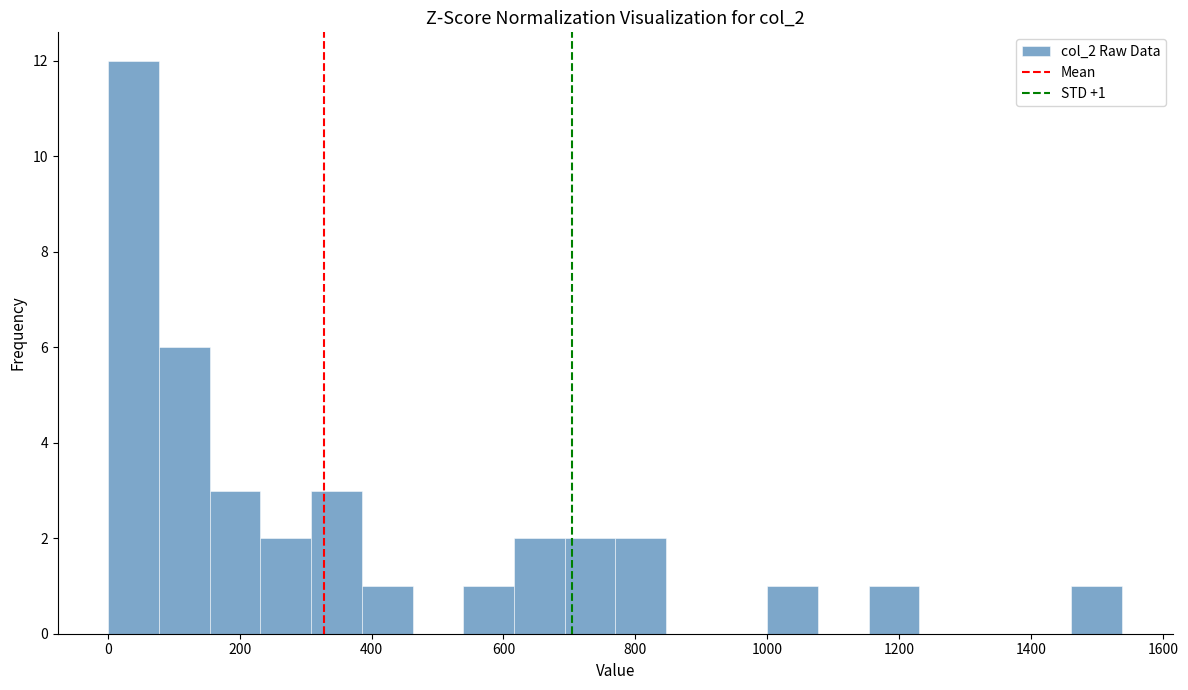

Around what value on the x-axis is the tallest bar? Give the approximate position of its centre, as read against the axis.

40